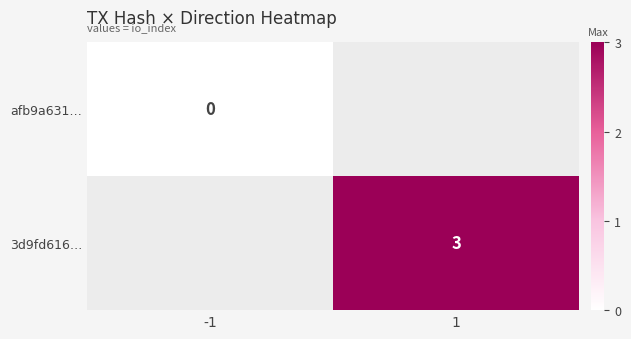

The value of 3d9fd616… at 1 is 3. True or false?

True